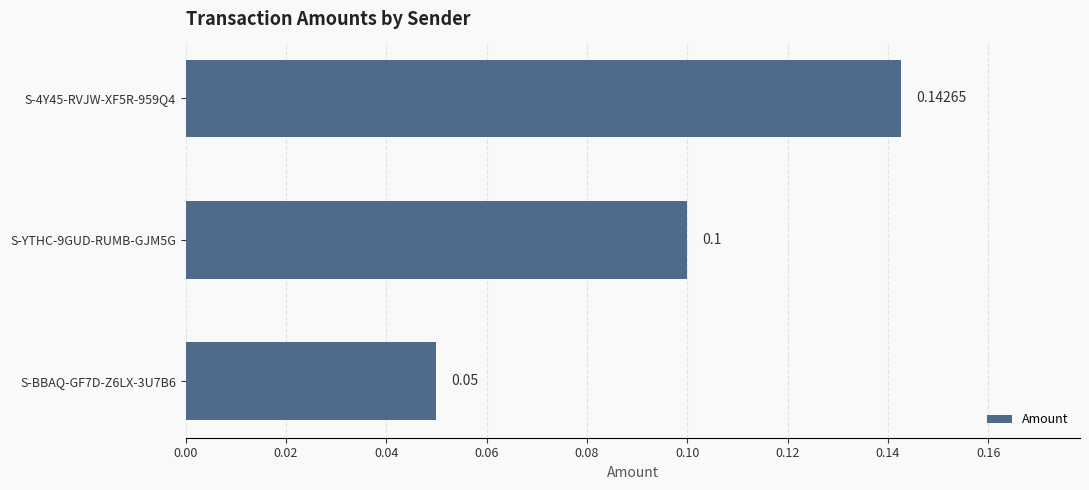

Which has a higher value, S-YTHC-9GUD-RUMB-GJM5G or S-BBAQ-GF7D-Z6LX-3U7B6?

S-YTHC-9GUD-RUMB-GJM5G